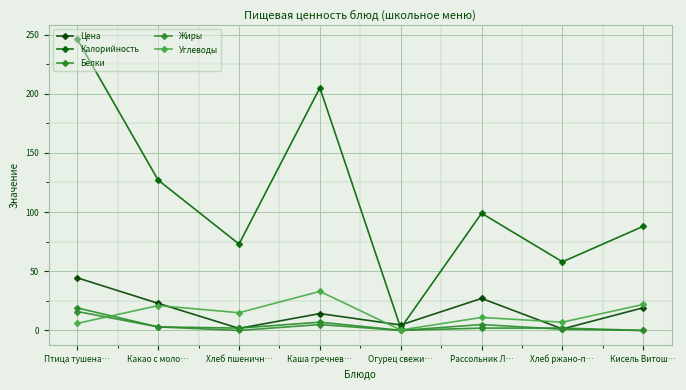

Rank the categories by Белки value from lowest to highest.

Кисель Витош…, Огурец свежи…, Хлеб пшеничн…, Рассольник Л…, Хлеб ржано-п…, Какао с моло…, Каша гречнев…, Птица тушена…